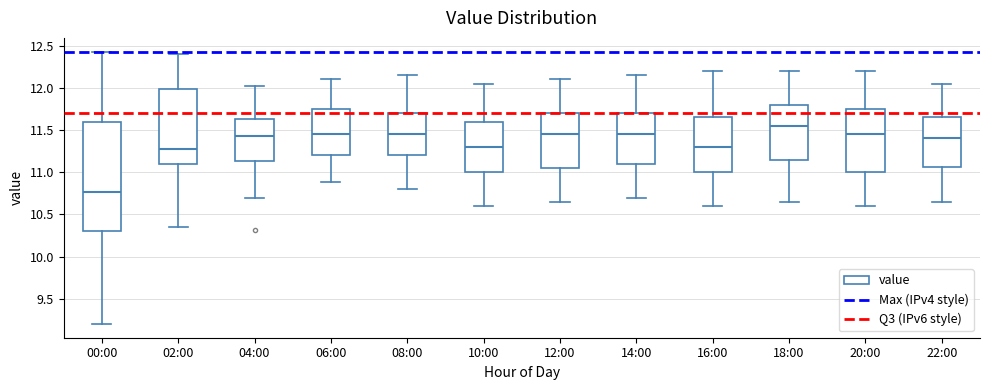

Reading left to right, transcribe this box plot: for each box, give where its median line is, the range the box spans, and where its two whiskers end, as read against the y-axis. The values are not printed on the chart, so give them approximately, as read against the axis.

00:00: median 10.75, box 10.30 to 11.60, whiskers 9.20 to 12.45
02:00: median 11.25, box 11.10 to 12.00, whiskers 10.35 to 12.40
04:00: median 11.45, box 11.15 to 11.65, whiskers 10.70 to 12.00
06:00: median 11.45, box 11.20 to 11.75, whiskers 10.90 to 12.10
08:00: median 11.45, box 11.20 to 11.70, whiskers 10.80 to 12.15
10:00: median 11.30, box 11.00 to 11.60, whiskers 10.60 to 12.05
12:00: median 11.45, box 11.05 to 11.70, whiskers 10.65 to 12.10
14:00: median 11.45, box 11.10 to 11.70, whiskers 10.70 to 12.15
16:00: median 11.30, box 11.00 to 11.65, whiskers 10.60 to 12.20
18:00: median 11.55, box 11.15 to 11.80, whiskers 10.65 to 12.20
20:00: median 11.45, box 11.00 to 11.75, whiskers 10.60 to 12.20
22:00: median 11.40, box 11.05 to 11.65, whiskers 10.65 to 12.05